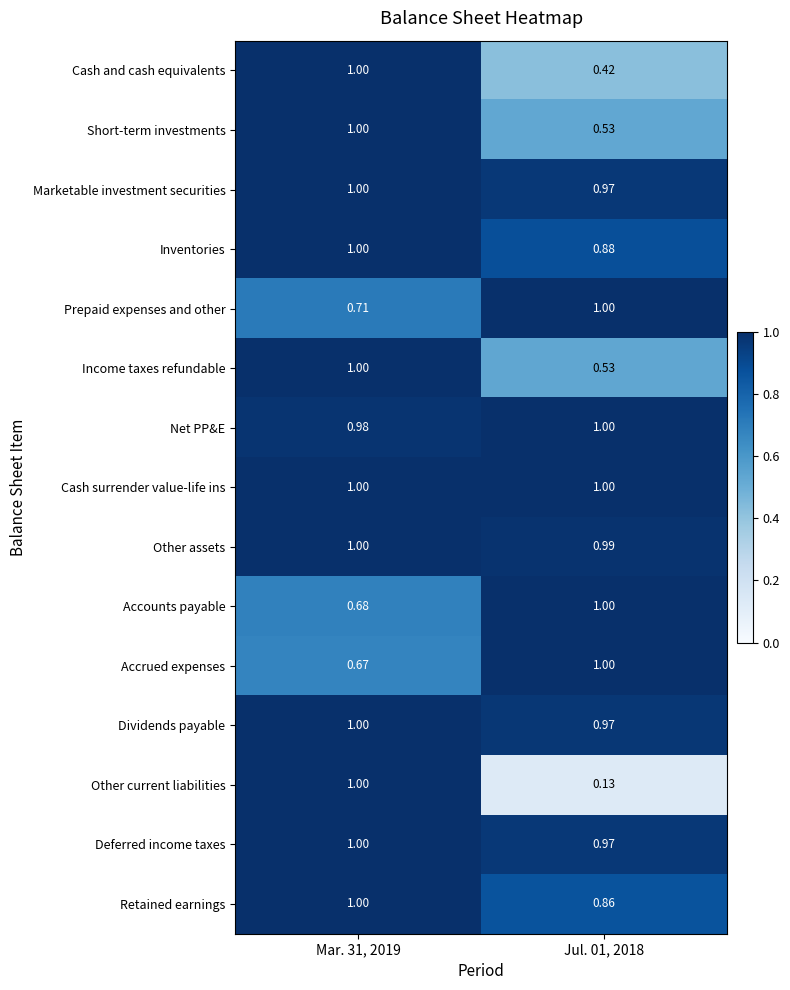

Which series changed the most between Mar. 31, 2019 and Jul. 01, 2018?

Other current liabilities